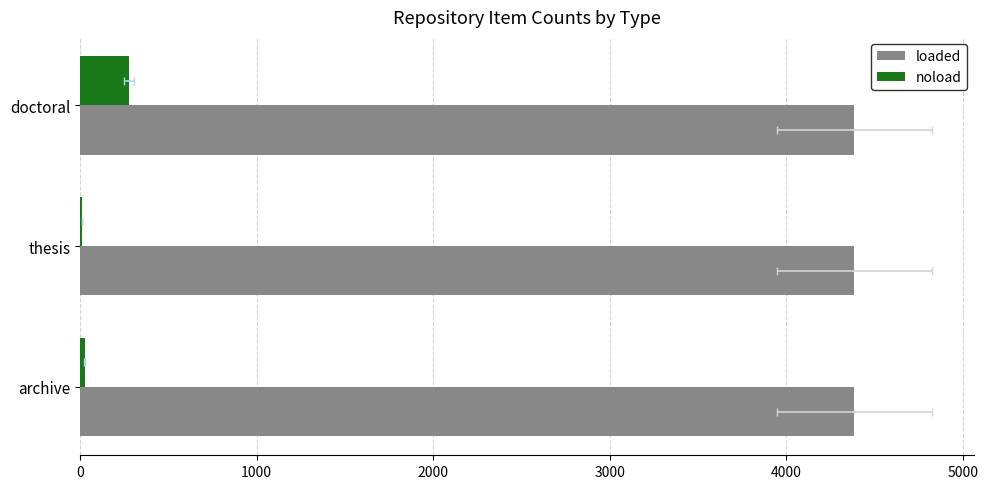

Which has a higher value, 1000 or 0?

1000